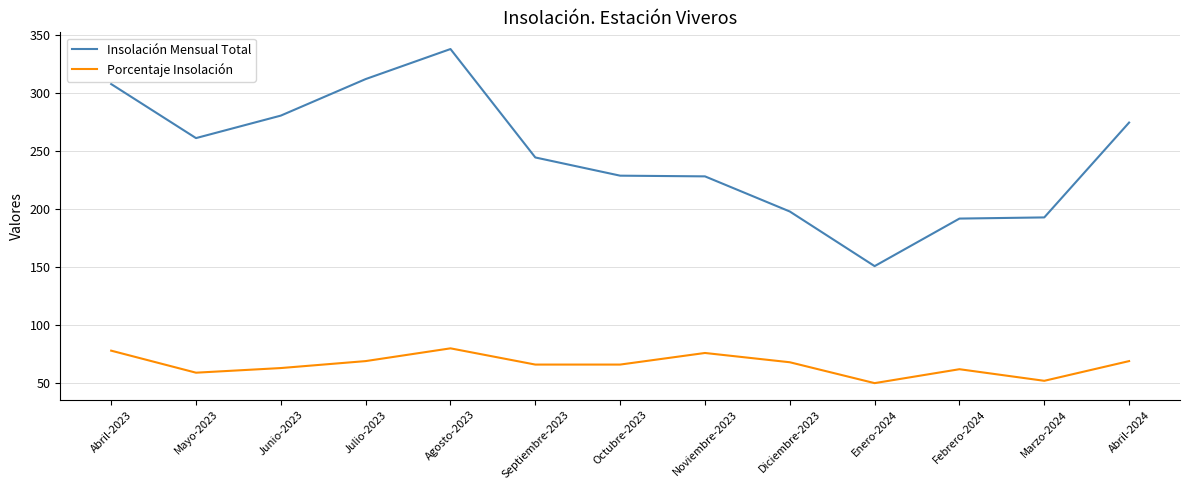

True or false: Porcentaje Insolación and Insolación Mensual Total cross at least once.

False